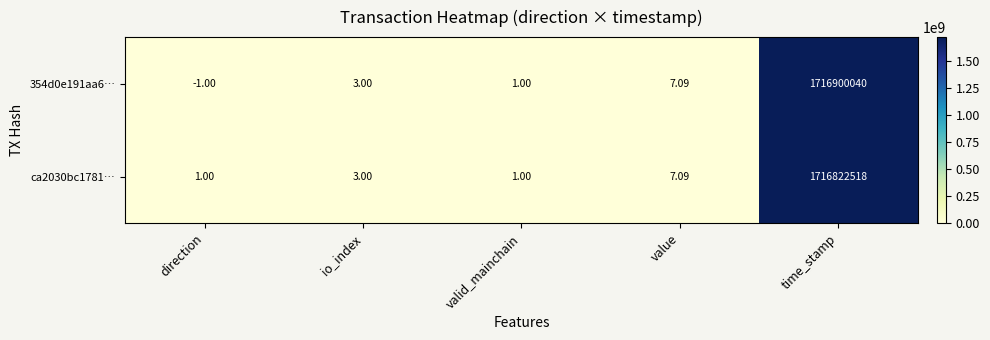

What is the smallest value displayed?

-1.0